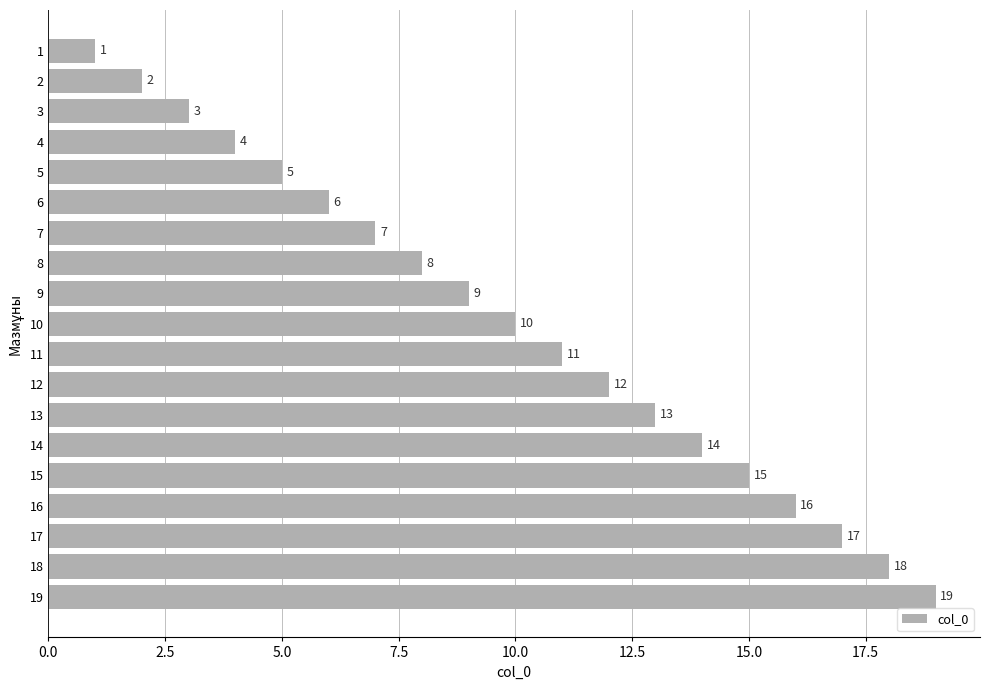

What is the difference between the values at 17 and 9?

8